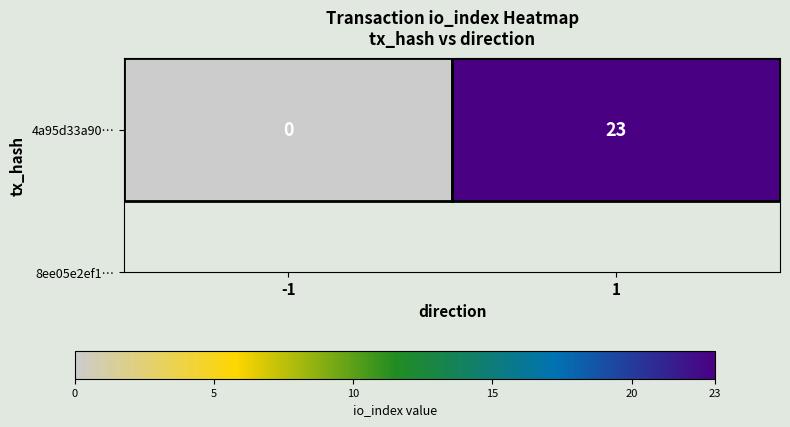

List the labels in order of value, smallest first.

-1, 1